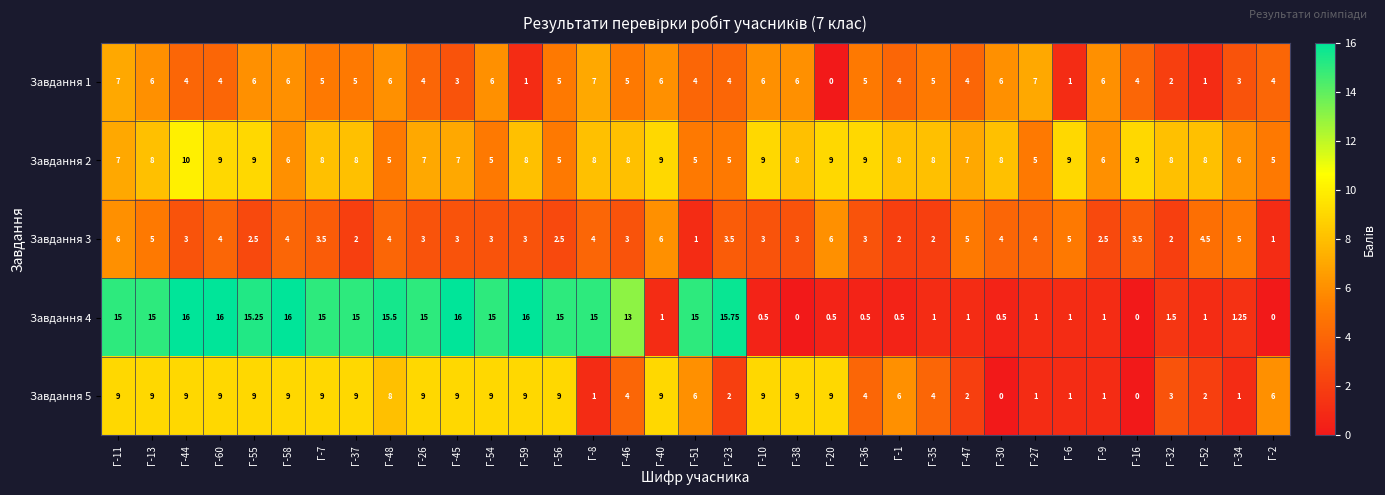

Is the value of Завдання 2 at Г-54 greater than the value of Завдання 5 at Г-30?

Yes